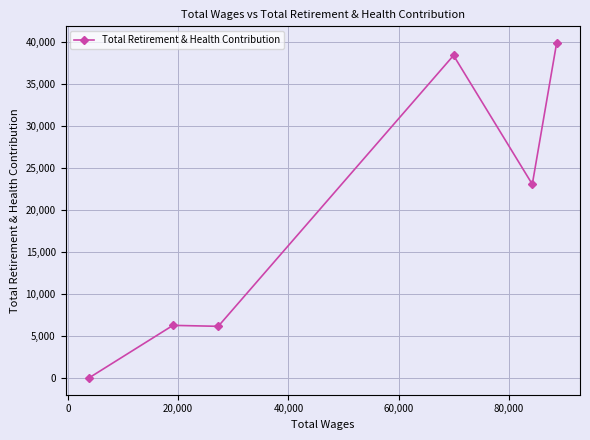

What is the sum of all values?

113669